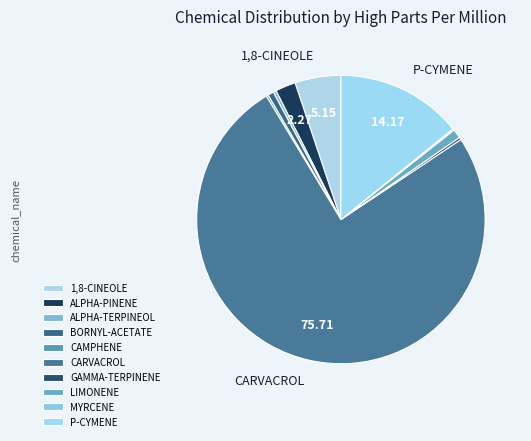

Combined, what portion of the pie is BORNYL-ACETATE and ALPHA-TERPINEOL?

1.0%